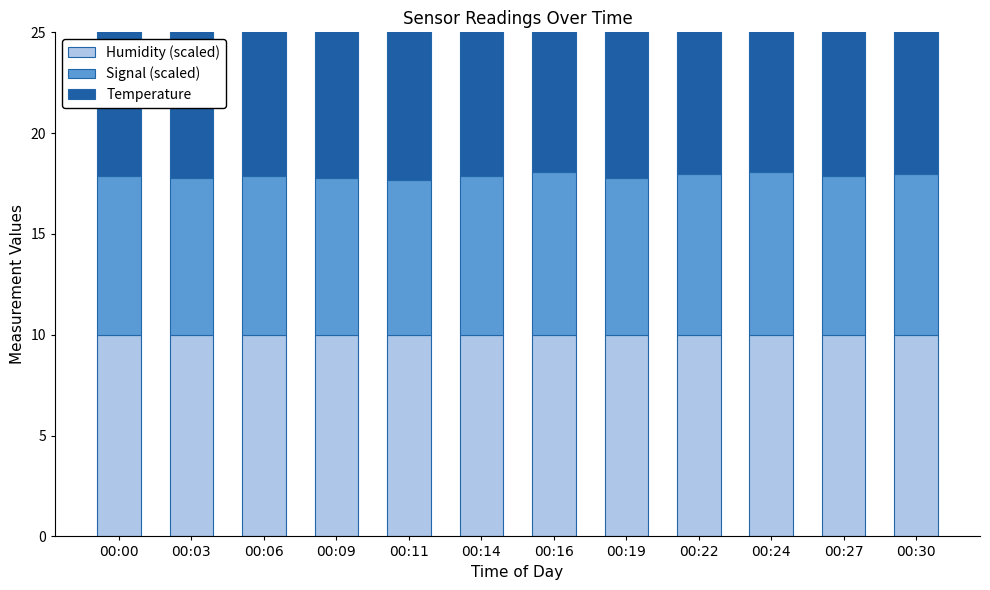

What is the highest value of the Temperature series?

8.2